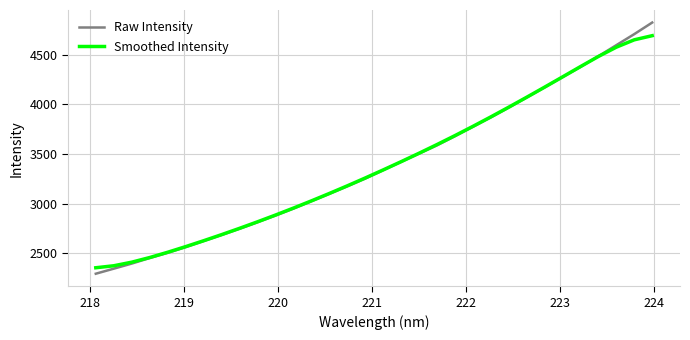

Which series has the widest spread of values?

Raw Intensity